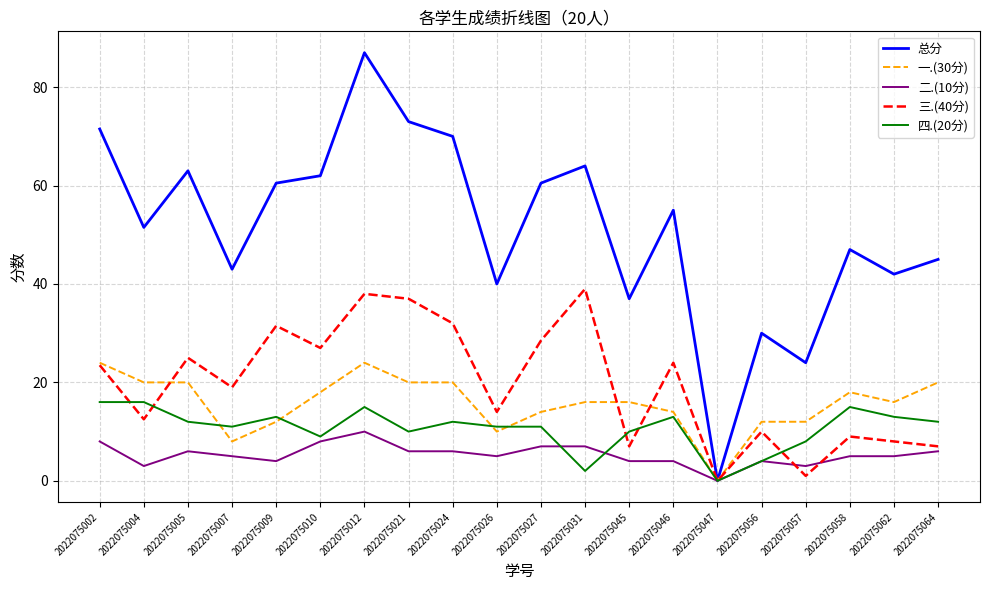

The value of 一.(30分) at 2022075057 is 8.1. True or false?

False